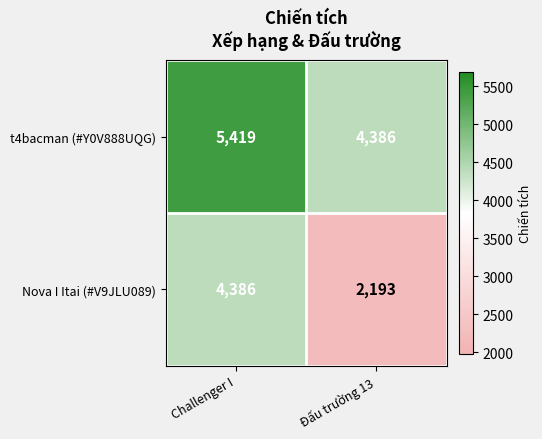

At which label does t4bacman (#Y0V888UQG) reach its peak?

Challenger I